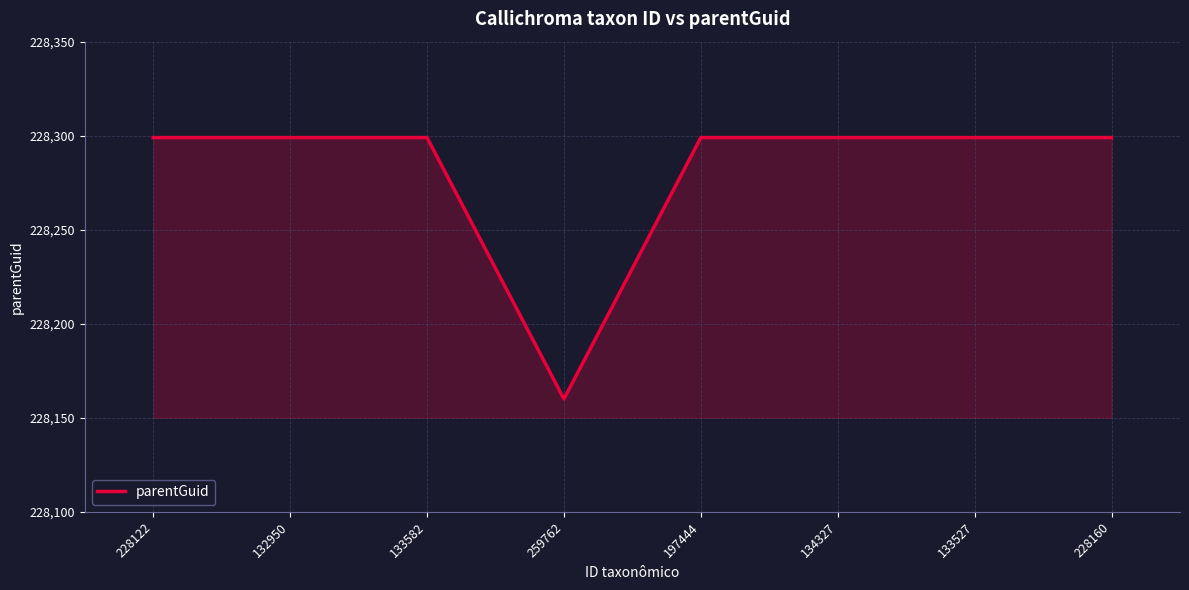

The value at 132950 is 148630. True or false?

False